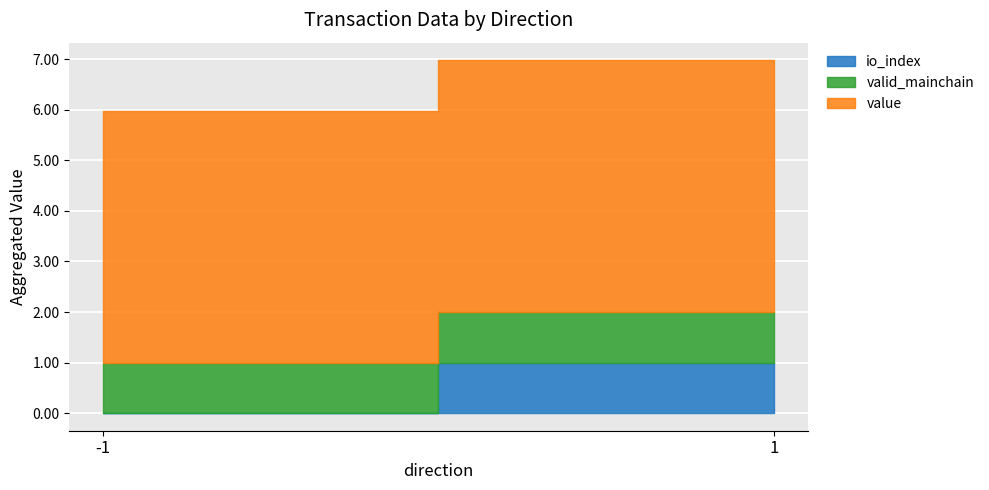

Which category has the highest value in the value series?

-1